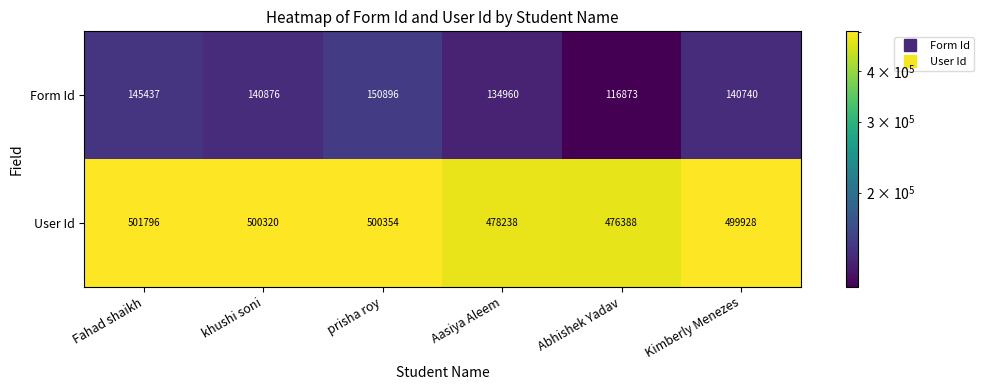

Which series has the largest total across all categories?

User Id